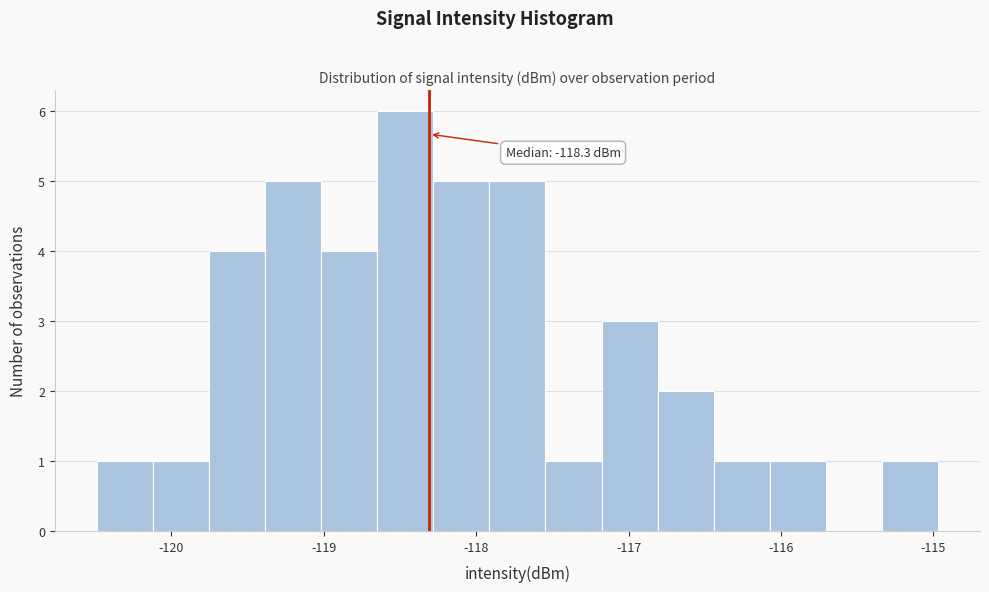

Read against the x-axis, roughly where is the centre of the tallest bar?

-118.5